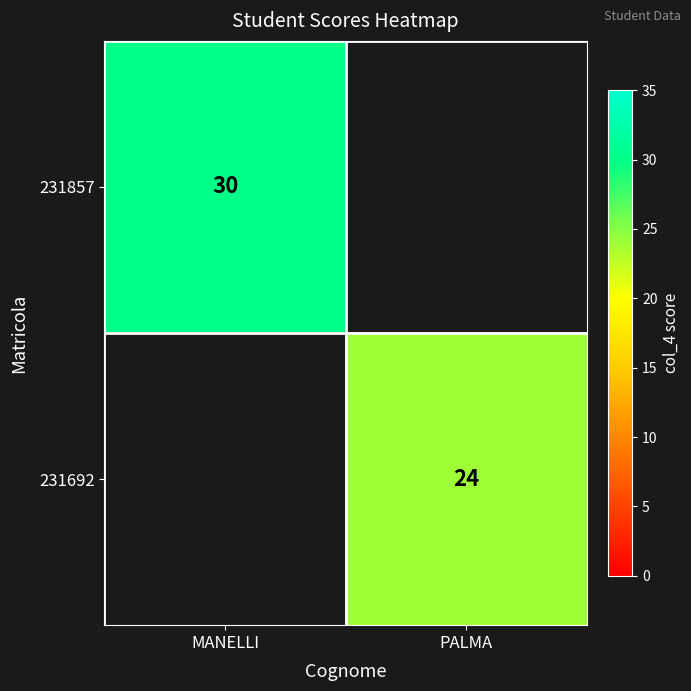

How many distinct data groups are displayed?

2